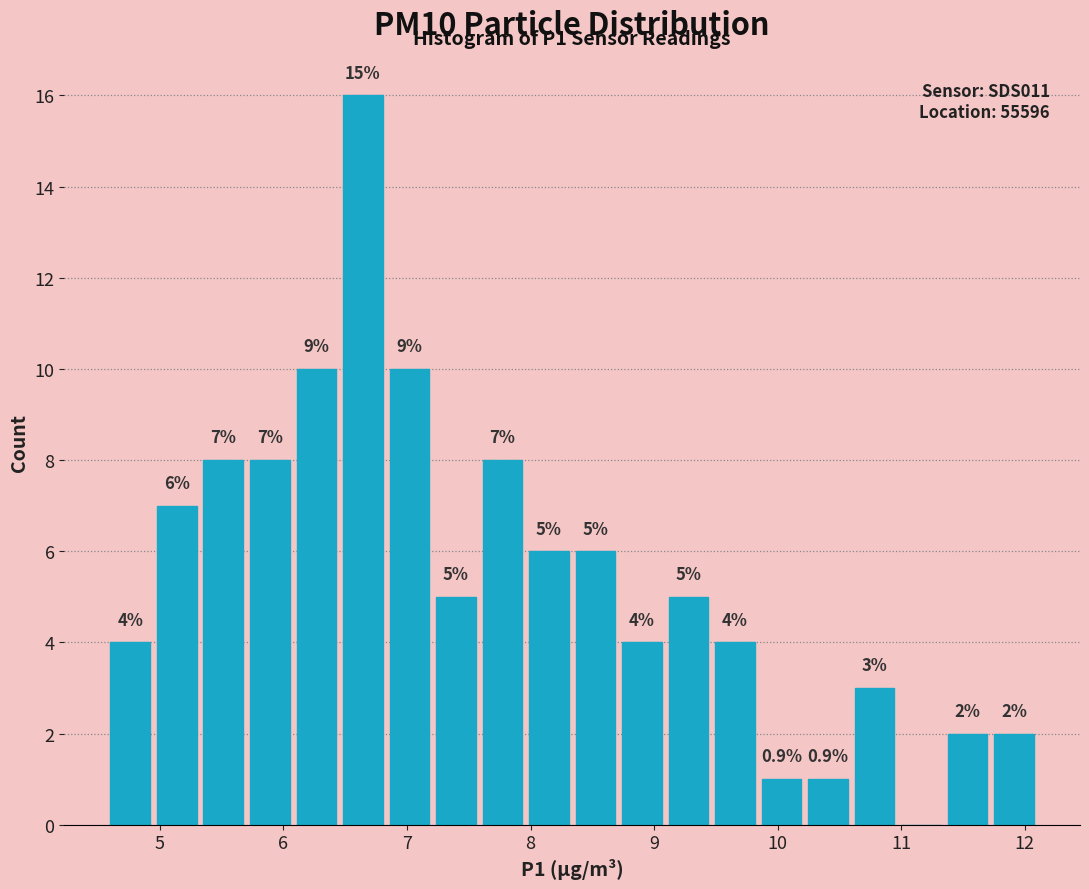

Read against the x-axis, roughly where is the centre of the tallest bar?

6.6